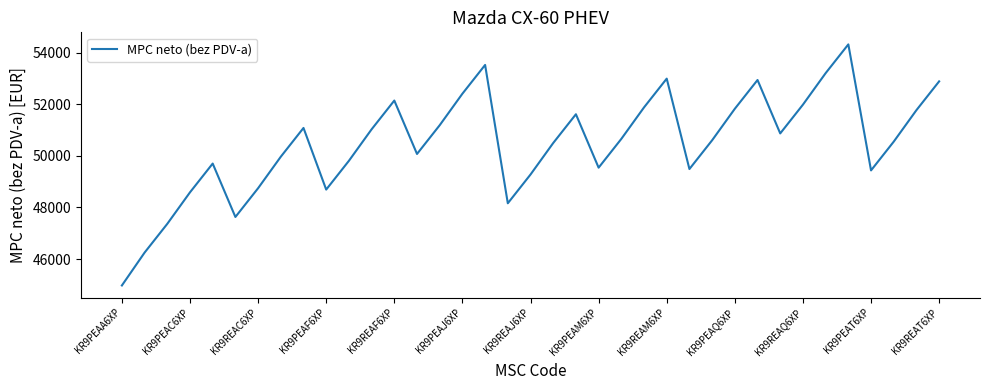

Count the number of data series in this chart.

1